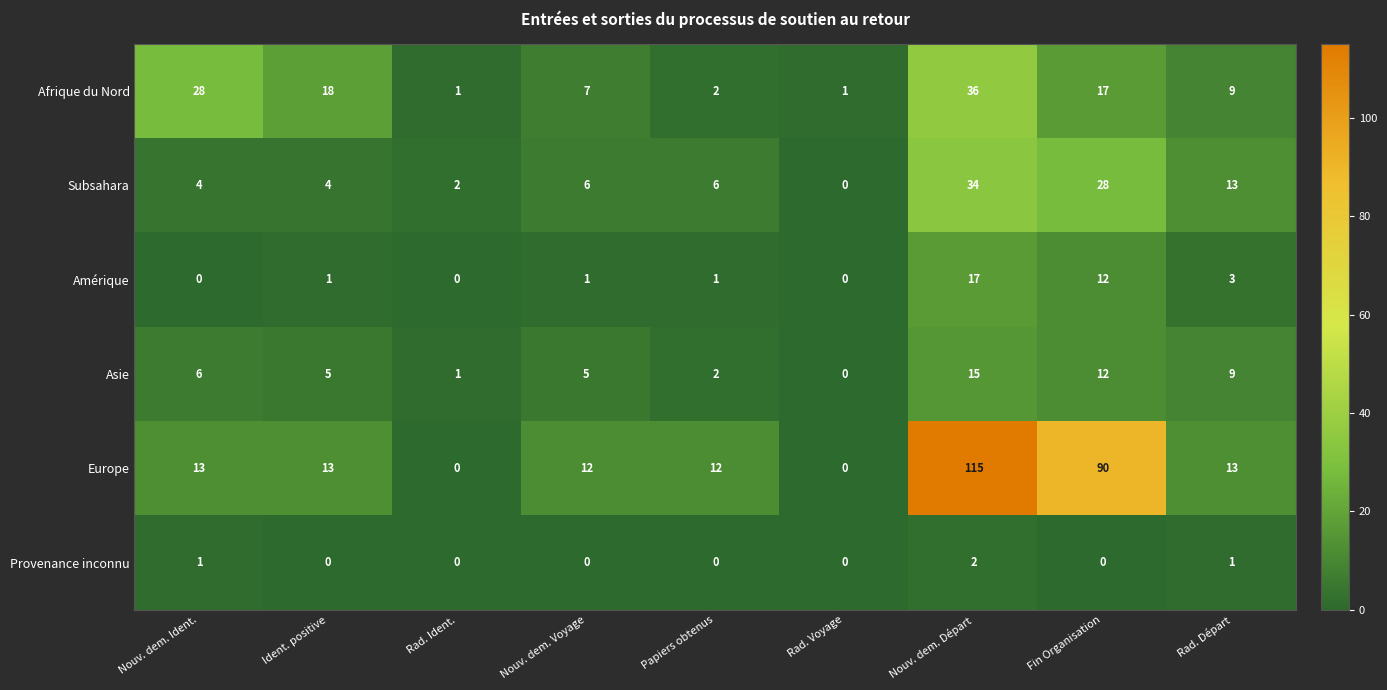

Which category has the lowest value in the Subsahara series?

Rad. Voyage